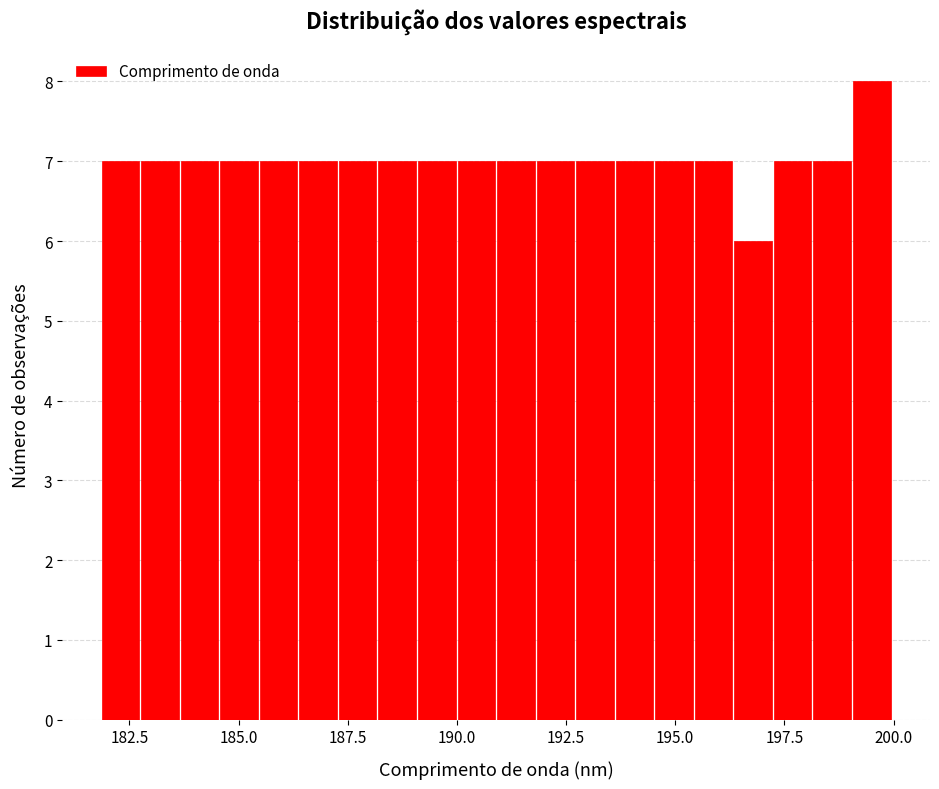

Around what value on the x-axis is the tallest bar? Give the approximate position of its centre, as read against the axis.

199.5